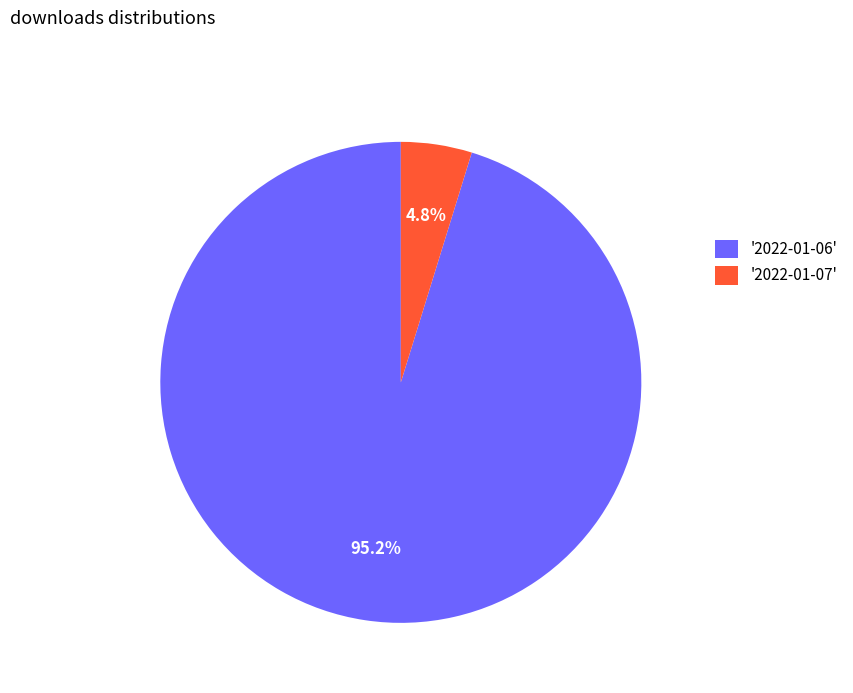

What is the total percentage of '2022-01-06' and '2022-01-07'?

100.0%